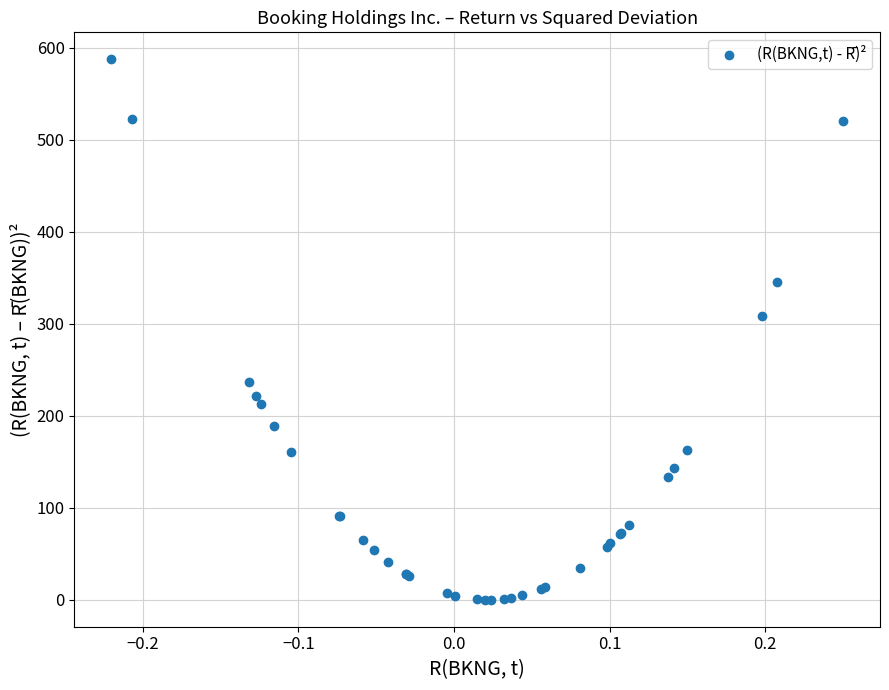

What Y value in the scatter plot is closest to 293?

308.4